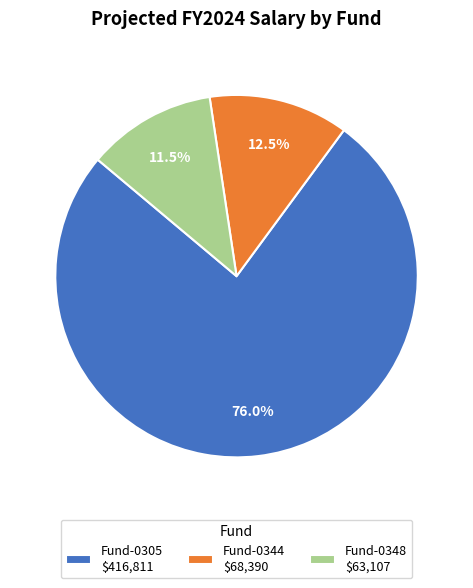

To the nearest percent, what is the difference between the Fund-0348 and Fund-0344 slice percentages?

1%